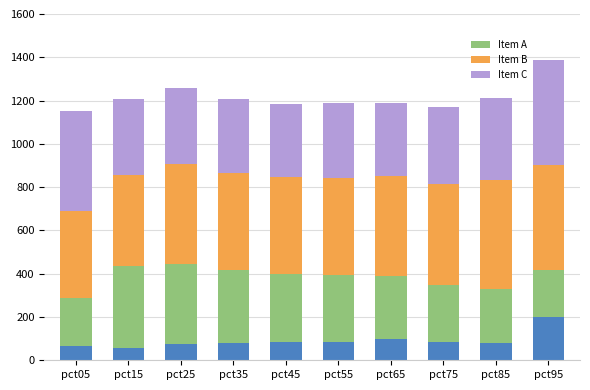

What is the total value across all series at pct65?

1186.9